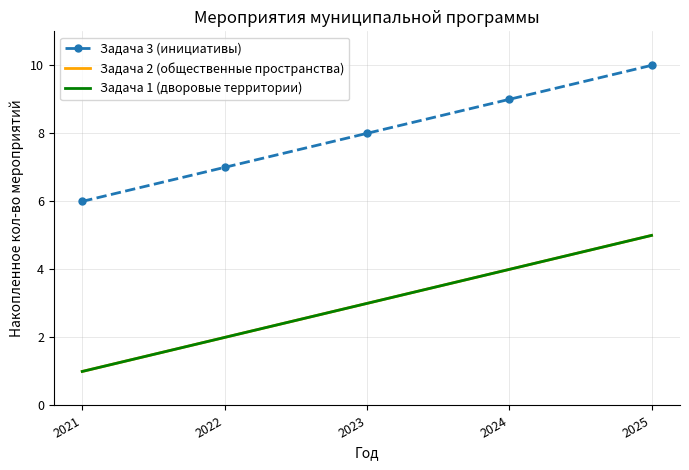

What is the sum of the Задача 3 (инициативы) values at 2024 and 2023?

17